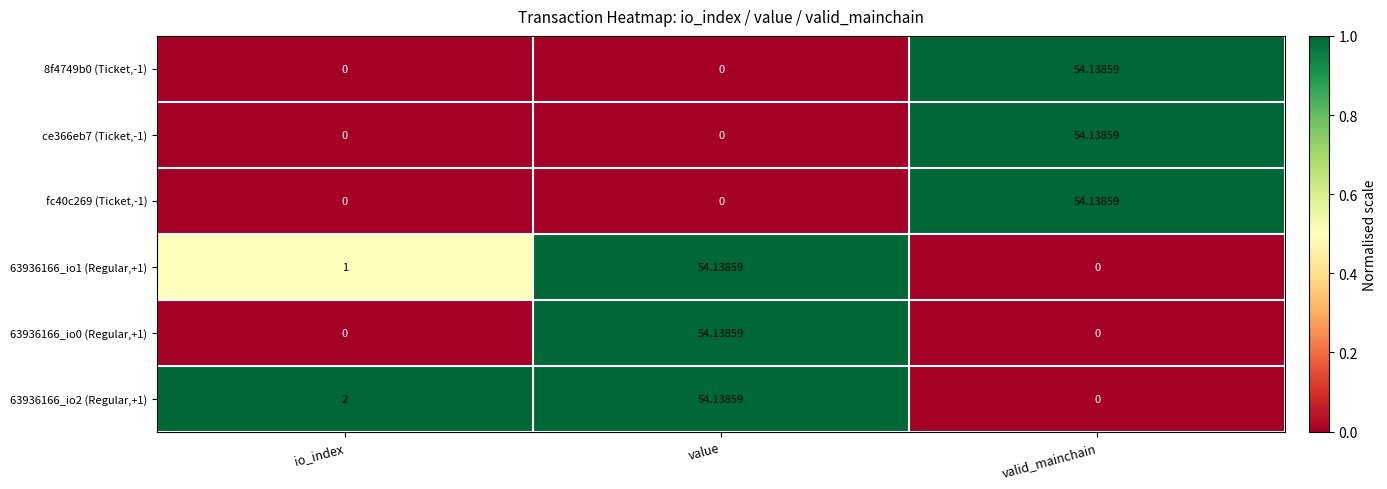

Is the value of 8f4749b0 (Ticket,-1) at valid_mainchain greater than the value of fc40c269 (Ticket,-1) at io_index?

Yes